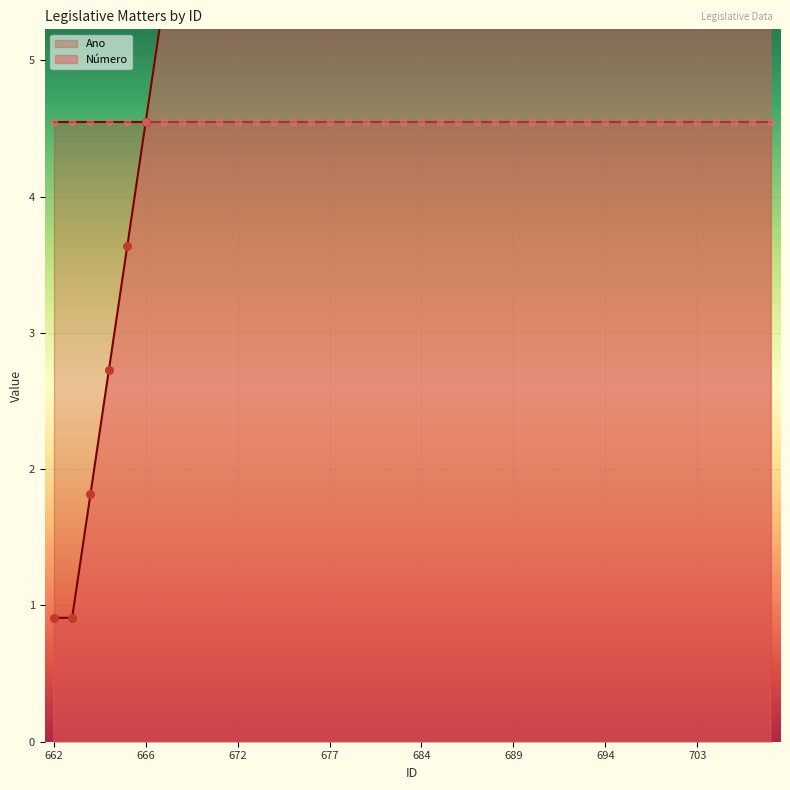

What is the ratio of the value at 702 to the value at 671?

3.8